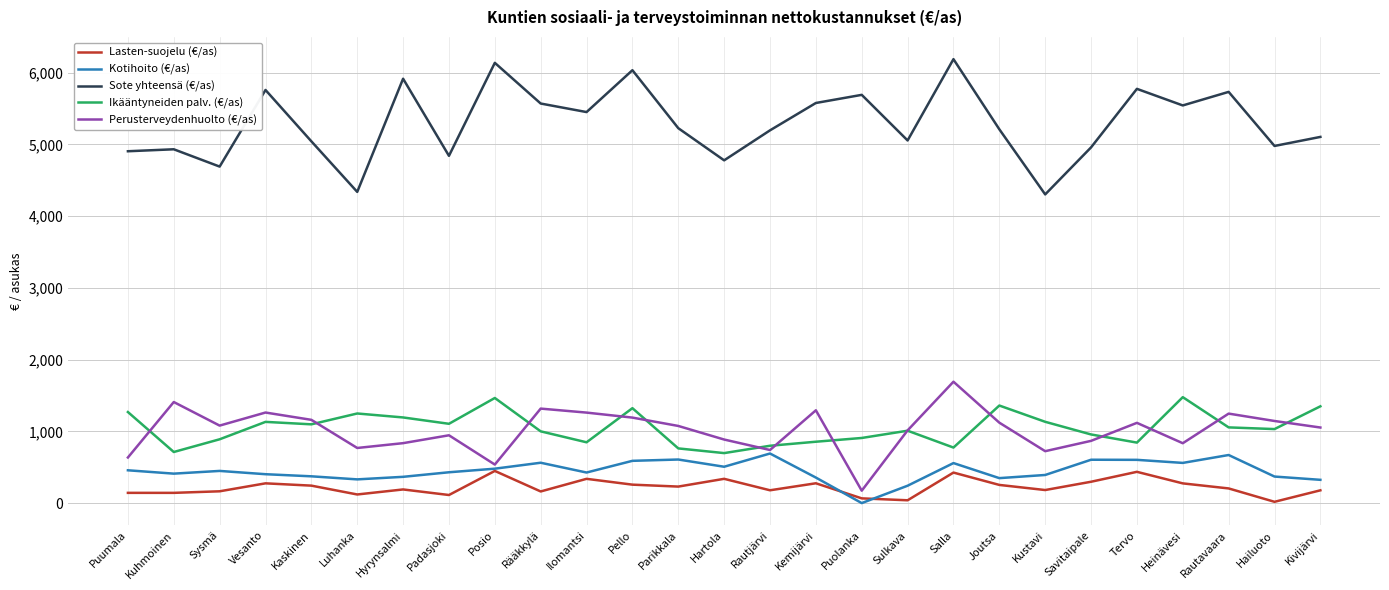

True or false: Sote yhteensä (€/as) has more than 2 interior local peaks.

True